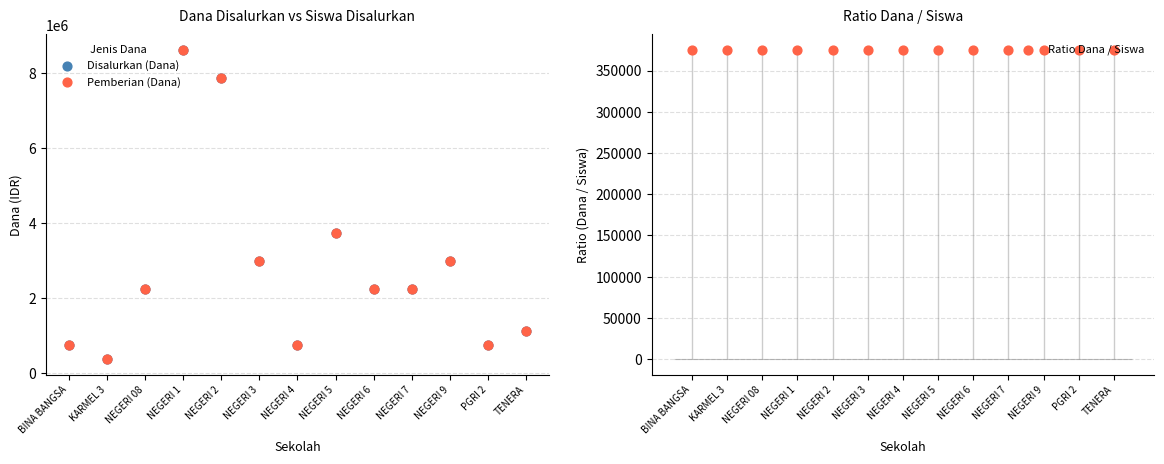

Which series has the widest spread of Y values?

Disalurkan (Dana)